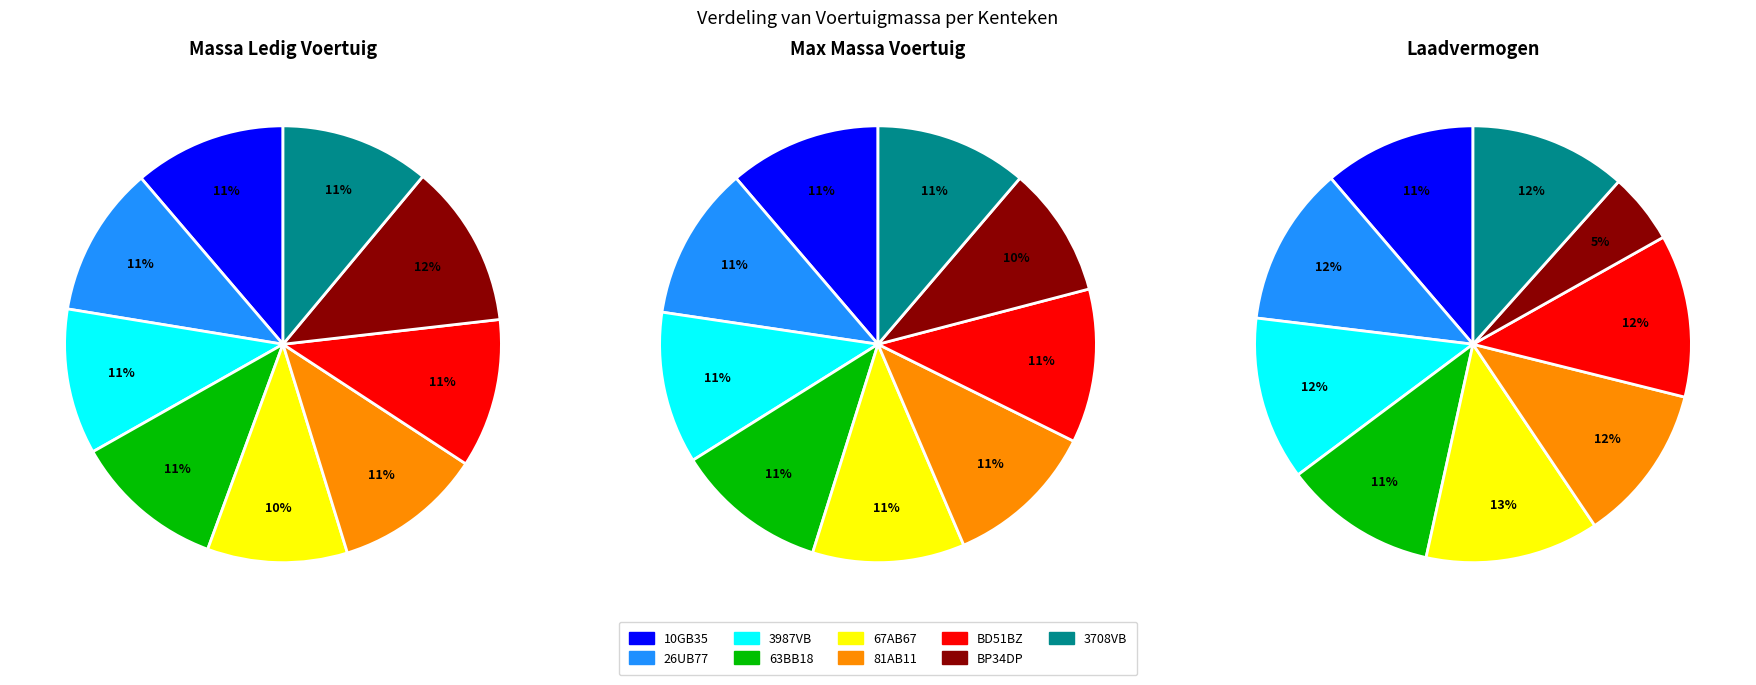

To the nearest percent, what is the difference between the BD51BZ and BP34DP slice percentages?

7%